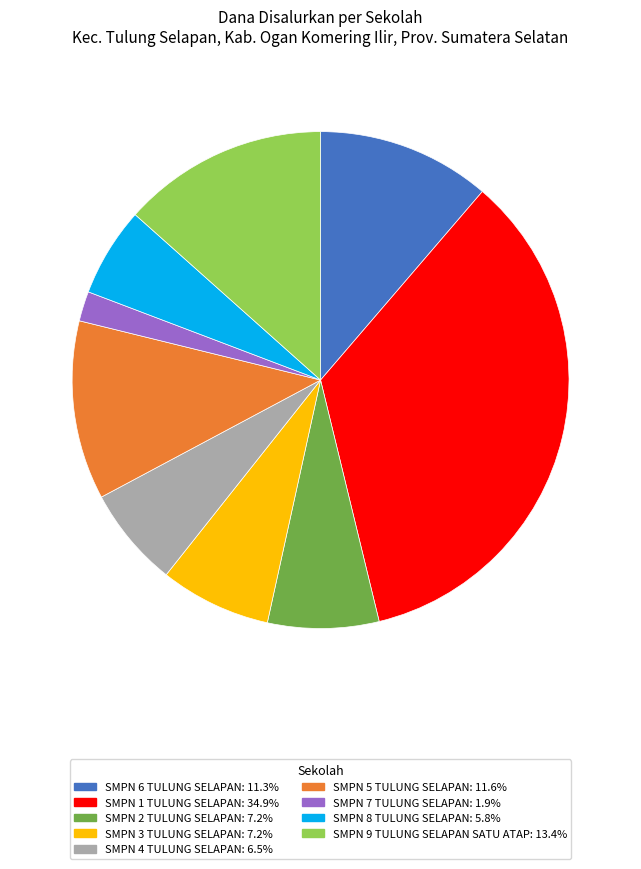

Which category has the smallest portion of the pie?

SMPN 7 TULUNG SELAPAN